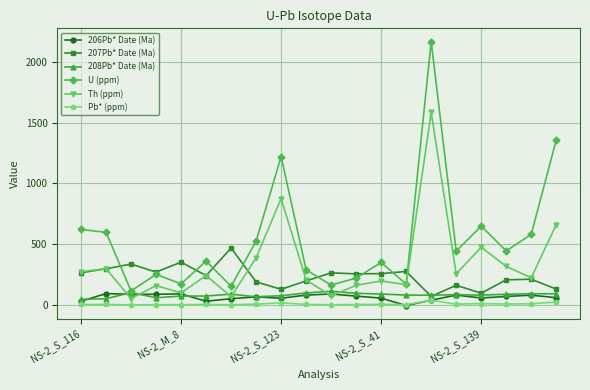

What is the lowest value of the 207Pb* Date (Ma) series?

71.4